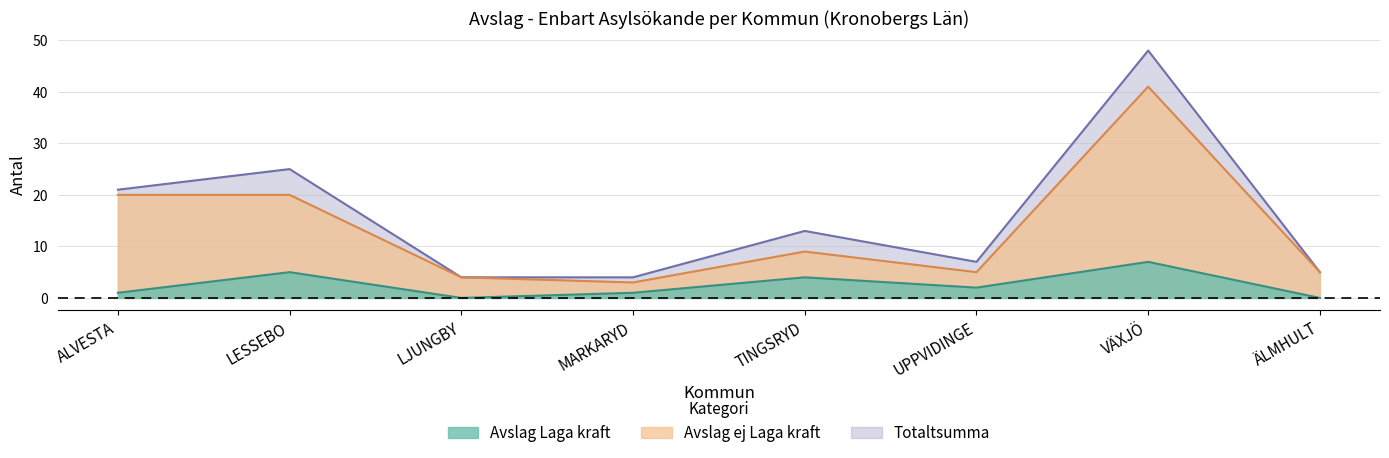

How many data points in Totaltsumma are less than 13?

4